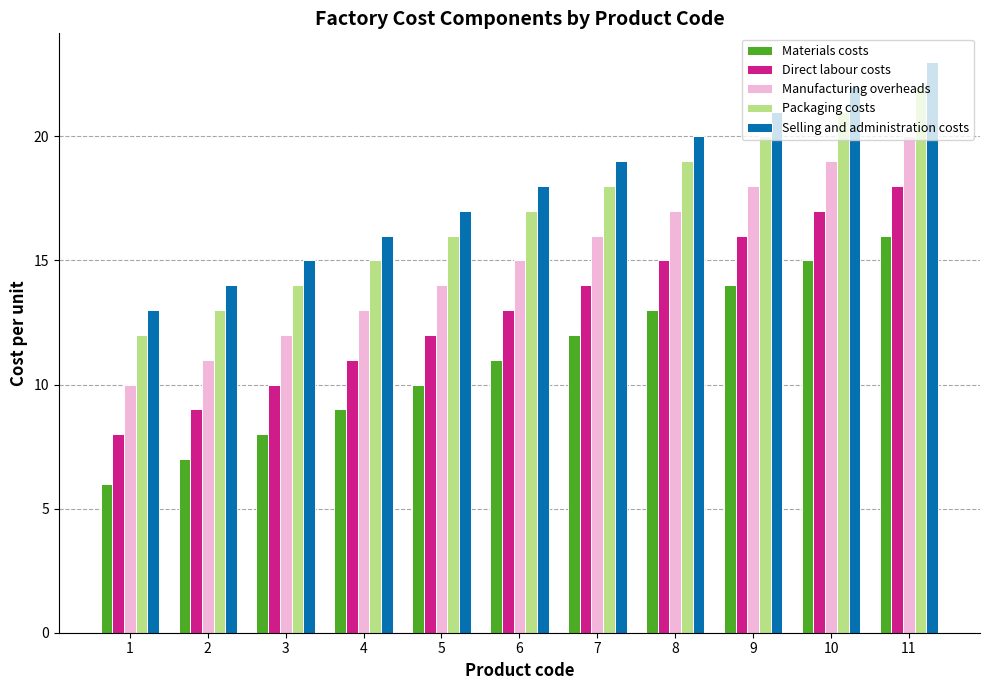

Is it true that Selling and administration costs equals 13 at 1?

True